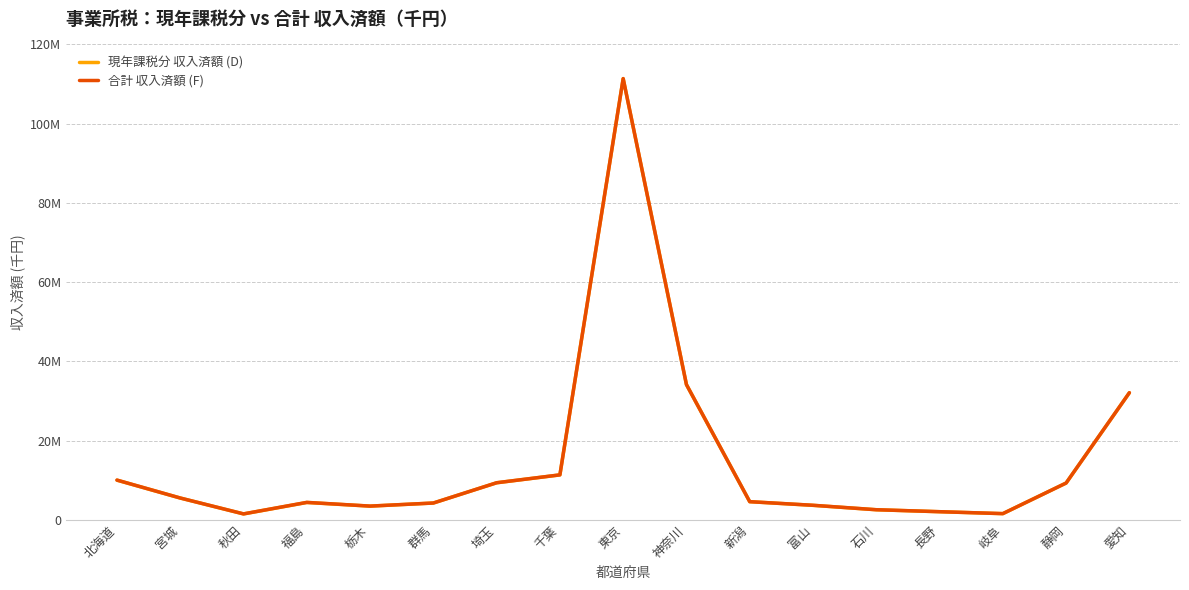

Does the chart display data point markers on the line(s)?

No